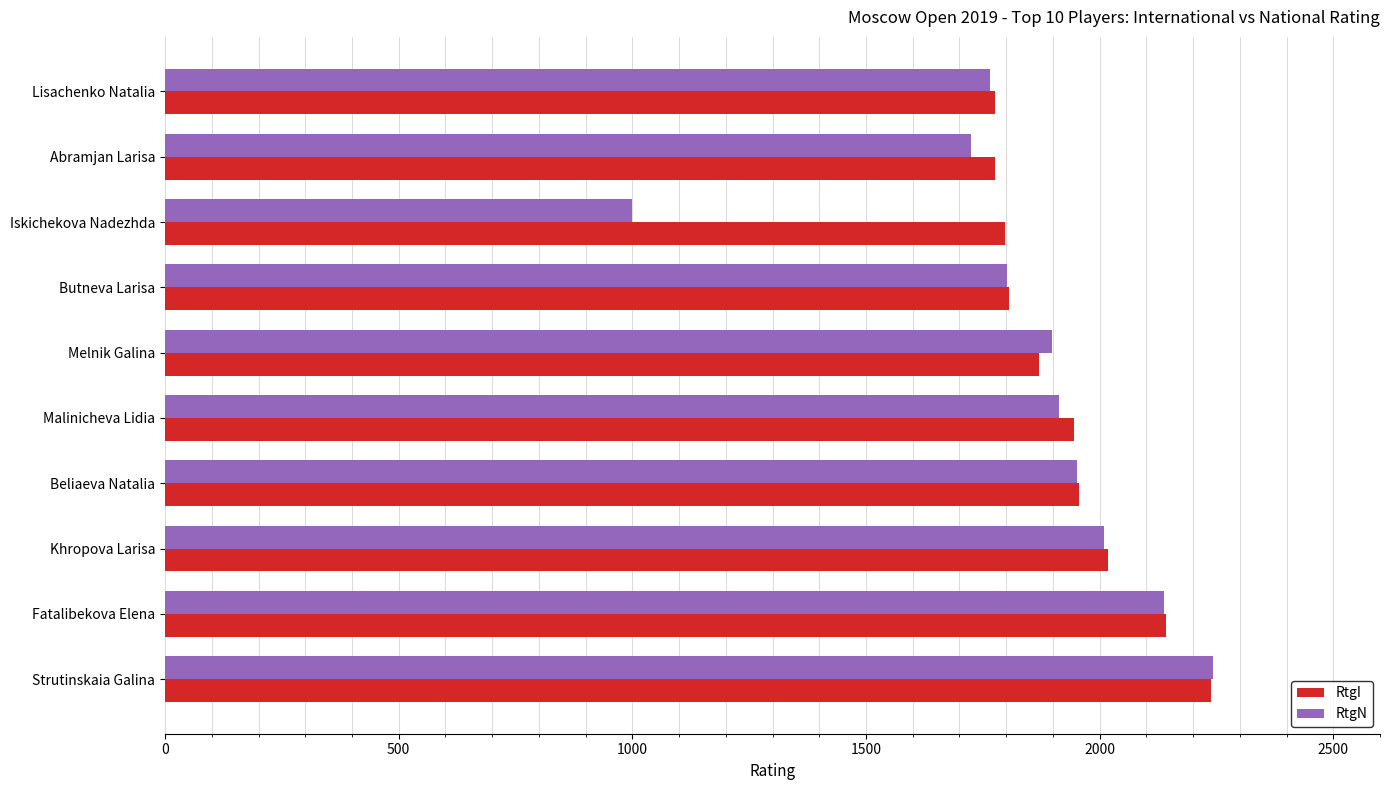

What is the total value across all series at Butneva Larisa?

3607